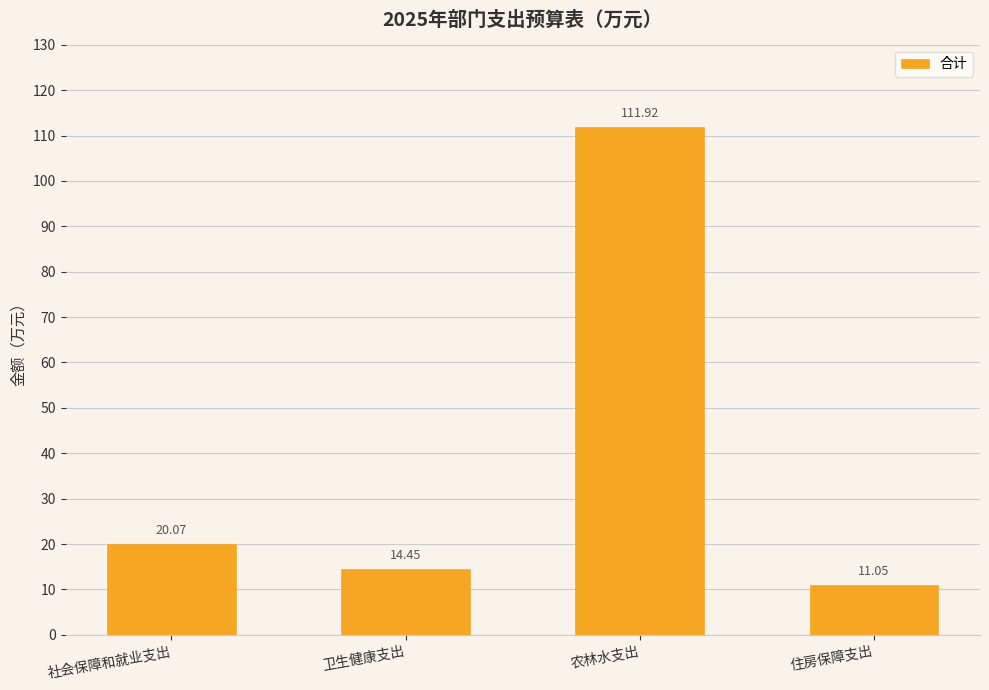

How many categories are shown in the chart?

4